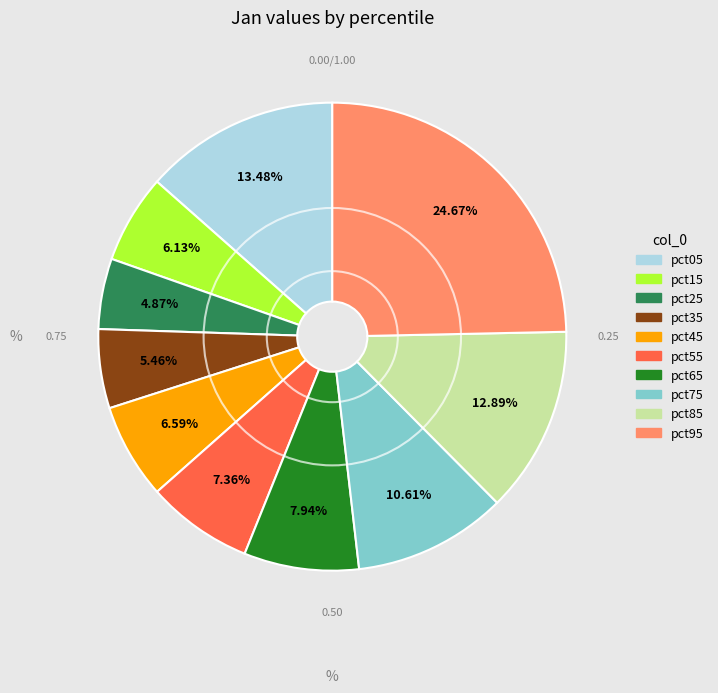

Is it true that pct75 is 1% of the pie?

False